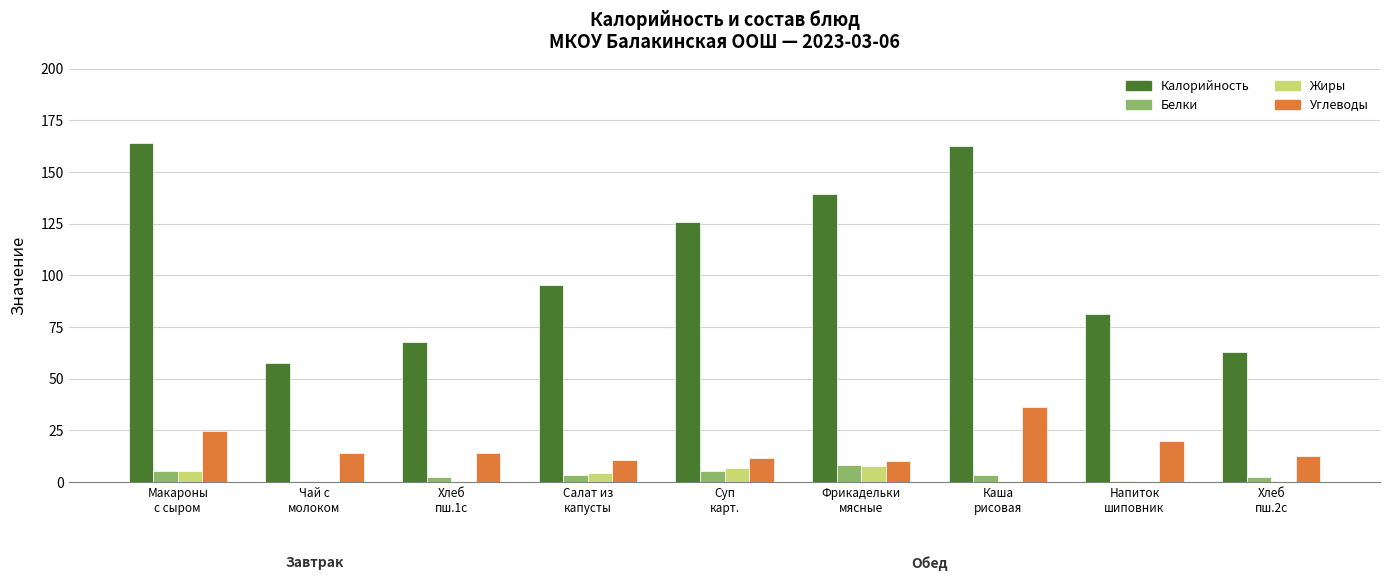

What is the sum of all Жиры values?

24.9